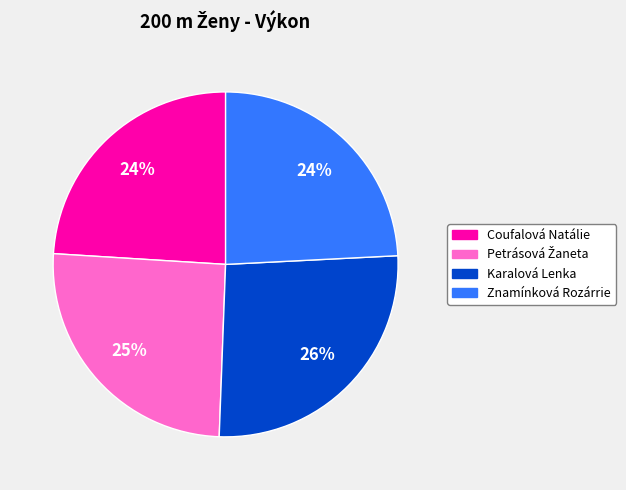

True or false: Karalová Lenka accounts for 19% of the total.

False